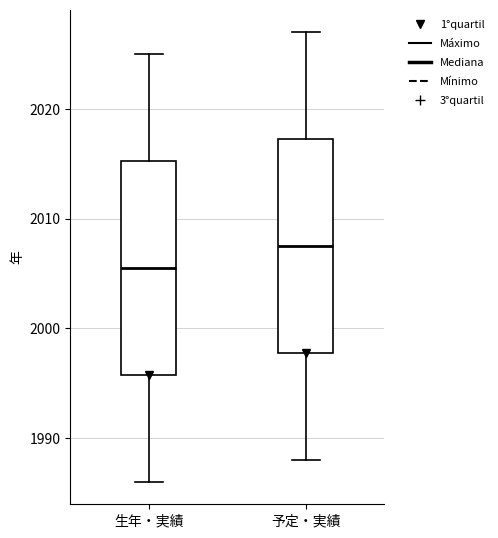

Reading left to right, read every box against the y-axis: the position of its median line, the range the box covers, and the ends of its whiskers. The values are not printed on the chart, so give them approximately, as read against the axis.

生年・実績: median 2006, box 1996 to 2015, whiskers 1986 to 2025
予定・実績: median 2008, box 1998 to 2017, whiskers 1988 to 2027